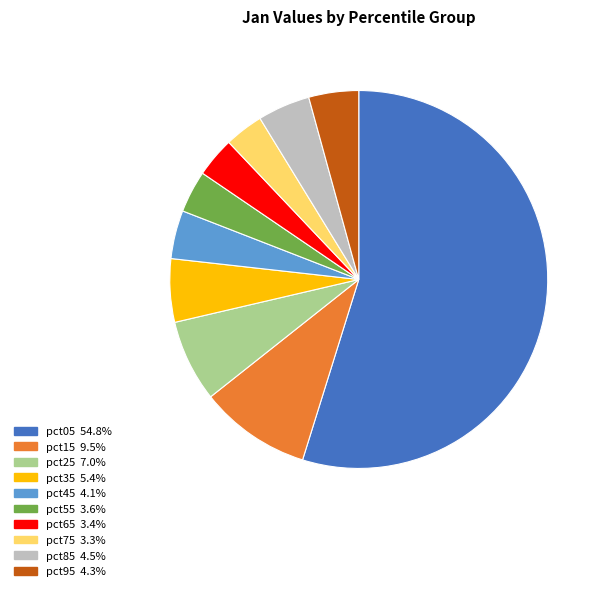

Which slice is the largest?

pct05